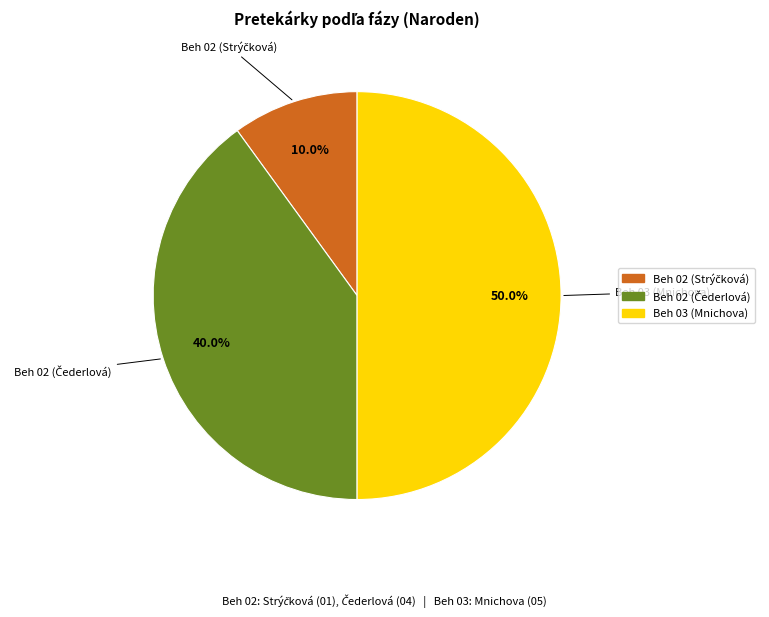

Which slice is the largest?

Beh 03 (Mnichova)